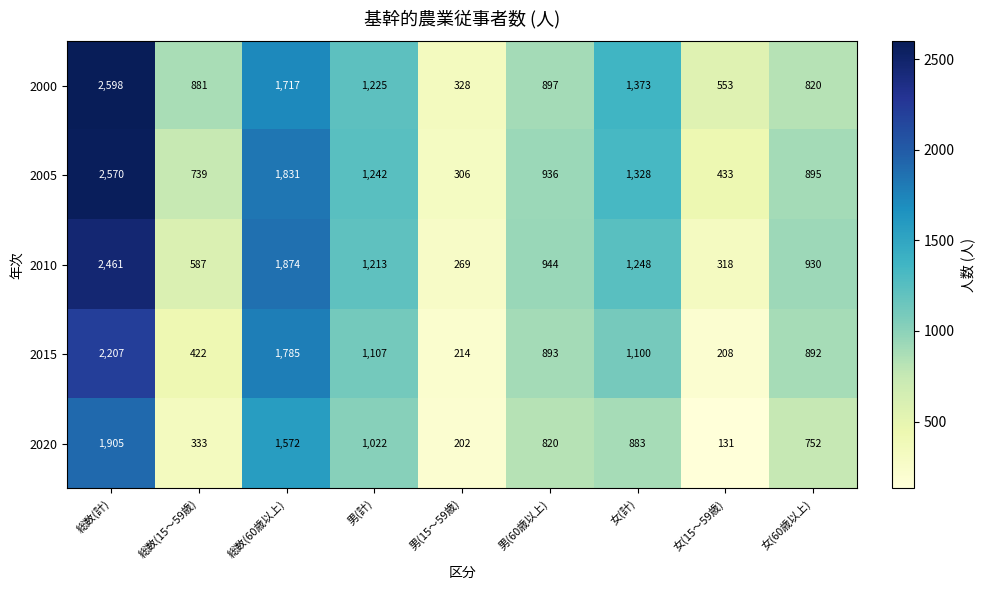

The value of 2015 at 総数(計) is 2207. True or false?

True